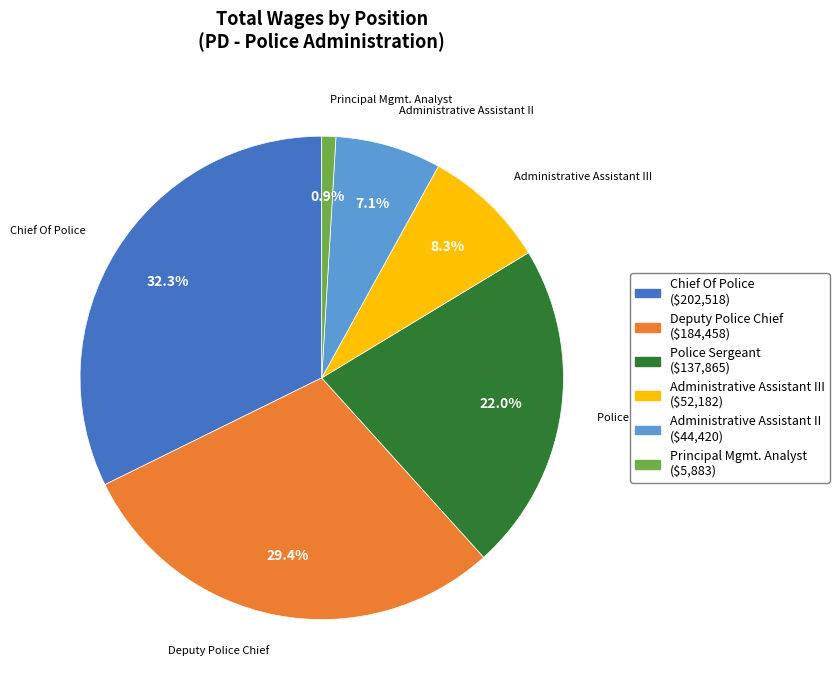

Rank the categories by value from highest to lowest.

Chief Of Police ($202,518), Deputy Police Chief ($184,458), Police Sergeant ($137,865), Administrative Assistant III ($52,182), Administrative Assistant II ($44,420), Principal Mgmt. Analyst ($5,883)